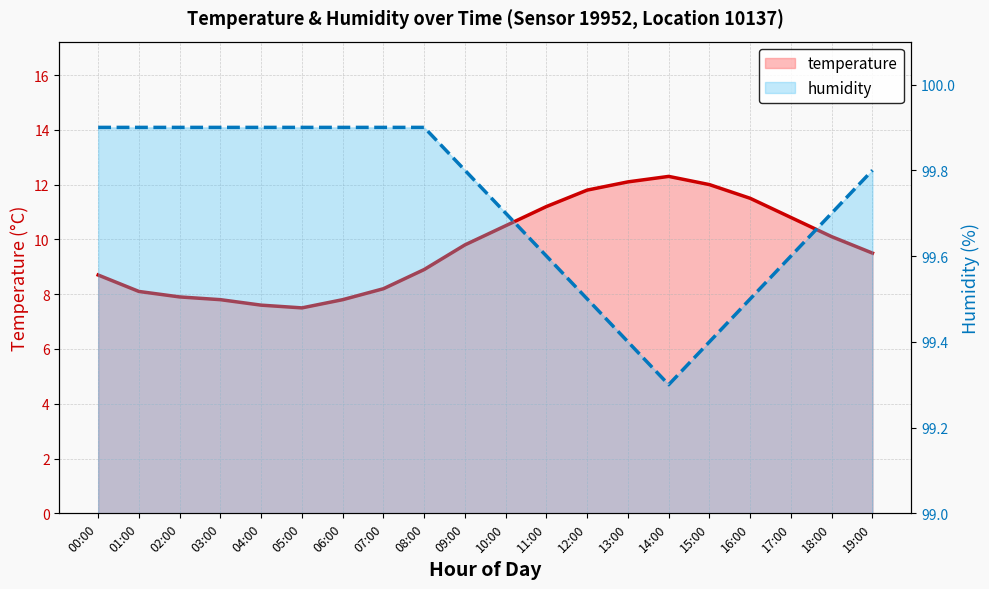

At how many categories does at least one series exceed 81?

20